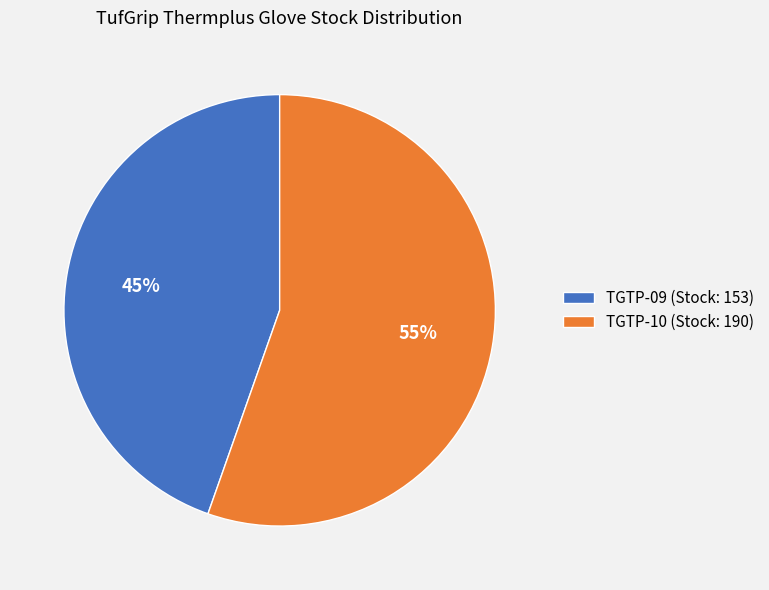

What is the ratio of the value at TGTP-10 (Stock: 190) to the value at TGTP-09 (Stock: 153)?

1.2